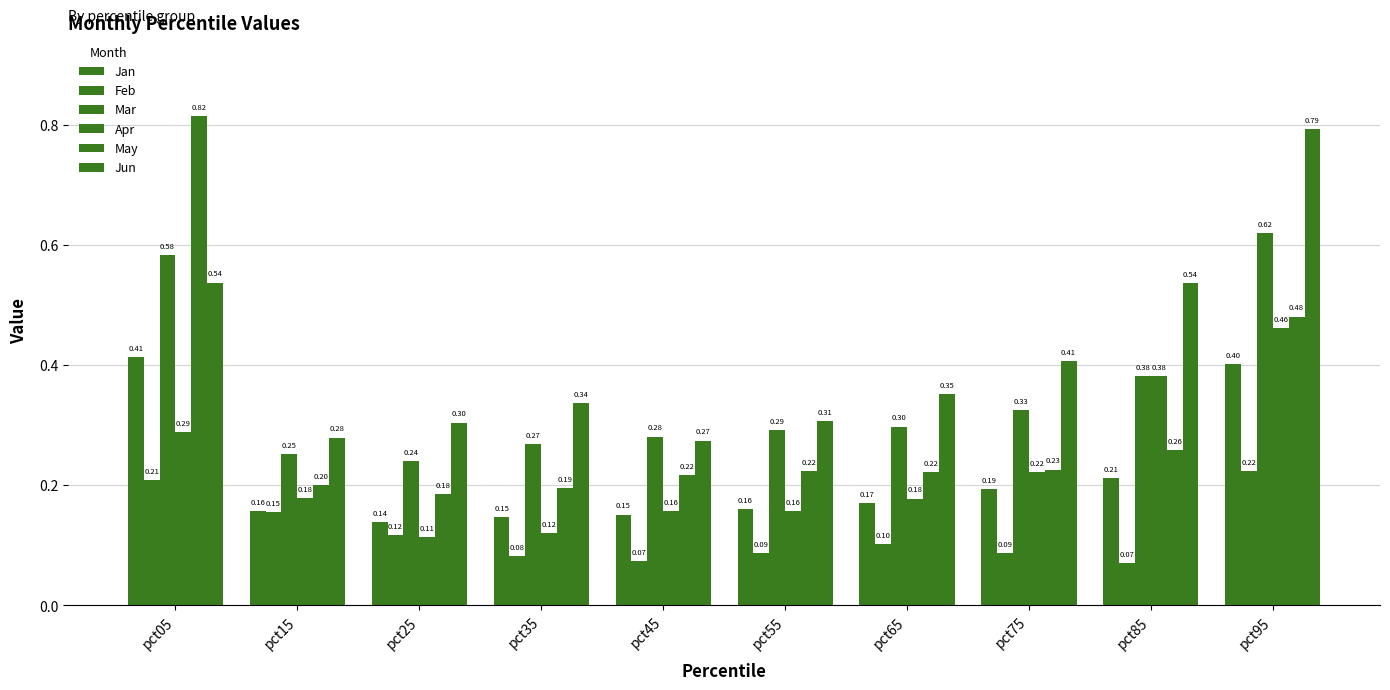

Are the bars horizontal?

No